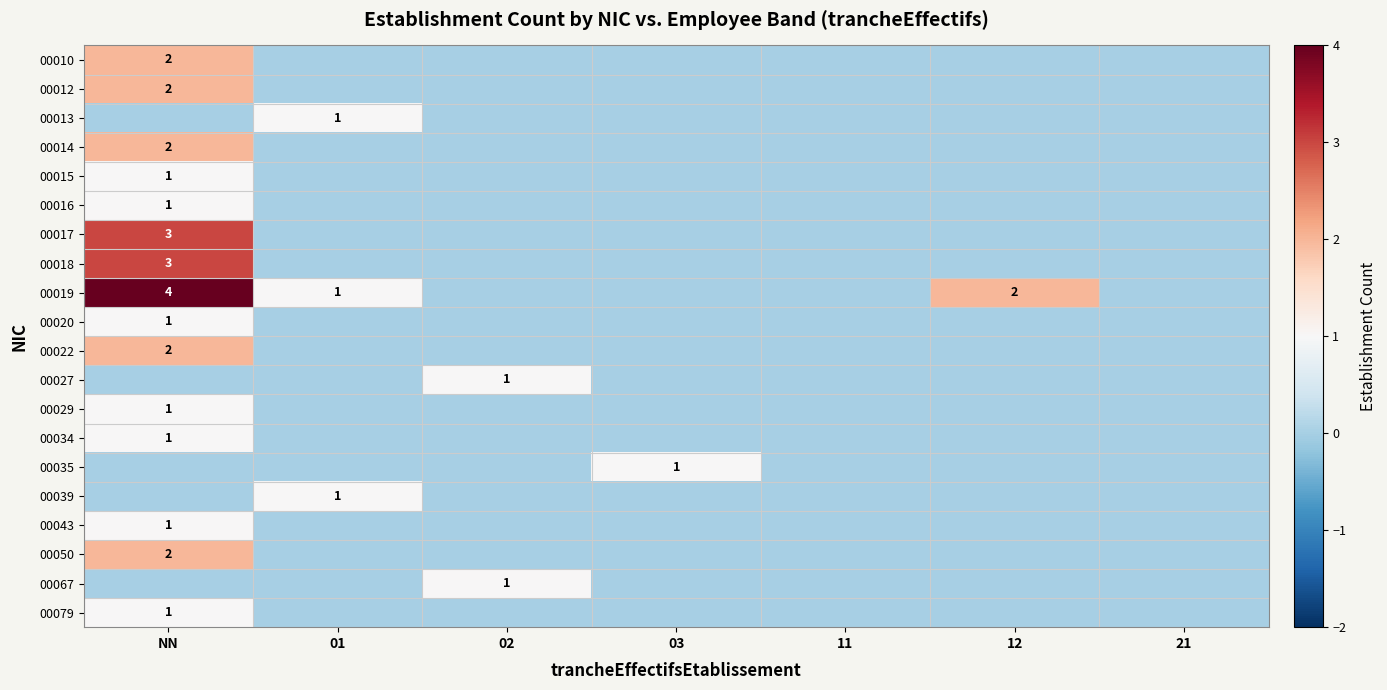

The value of 00017 at NN is 3. True or false?

True